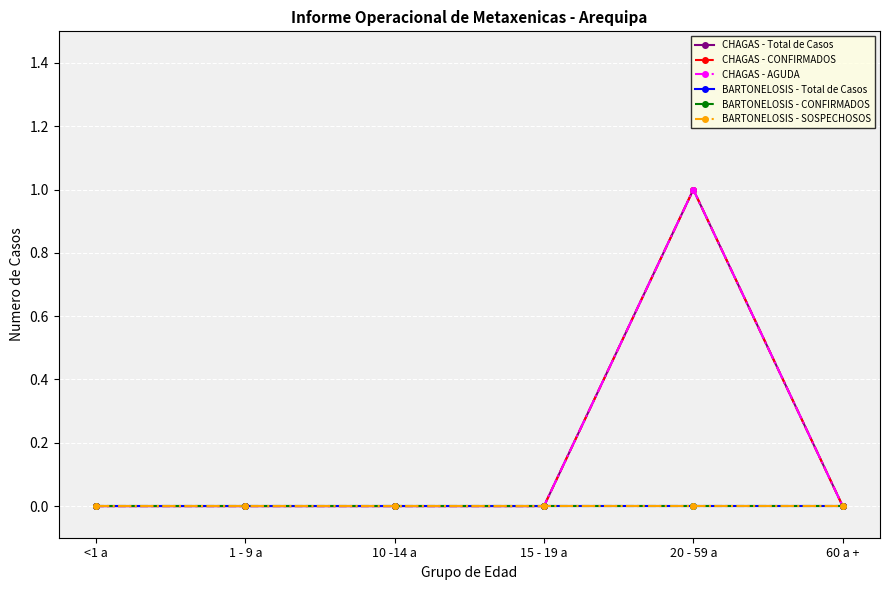

What is the sum of all CHAGAS - CONFIRMADOS values?

1